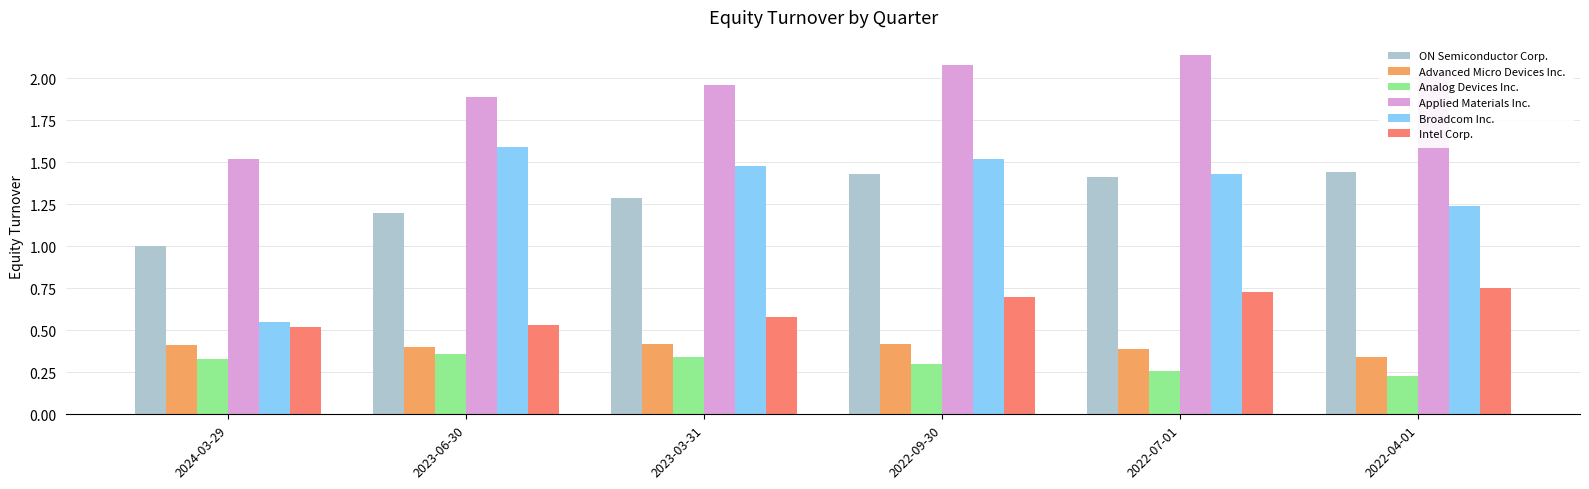

Rank the series at 2022-09-30 from highest to lowest value.

Applied Materials Inc., Broadcom Inc., ON Semiconductor Corp., Intel Corp., Advanced Micro Devices Inc., Analog Devices Inc.